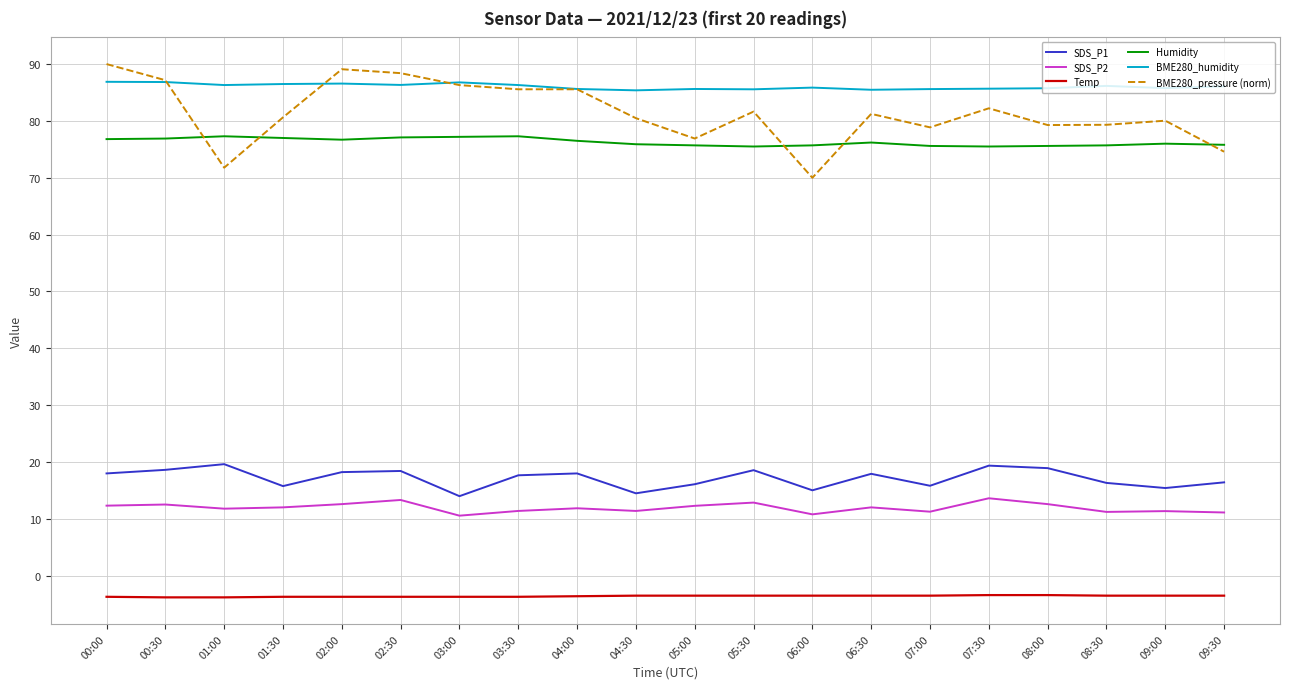

Which series has the widest spread of values?

BME280_pressure (norm)